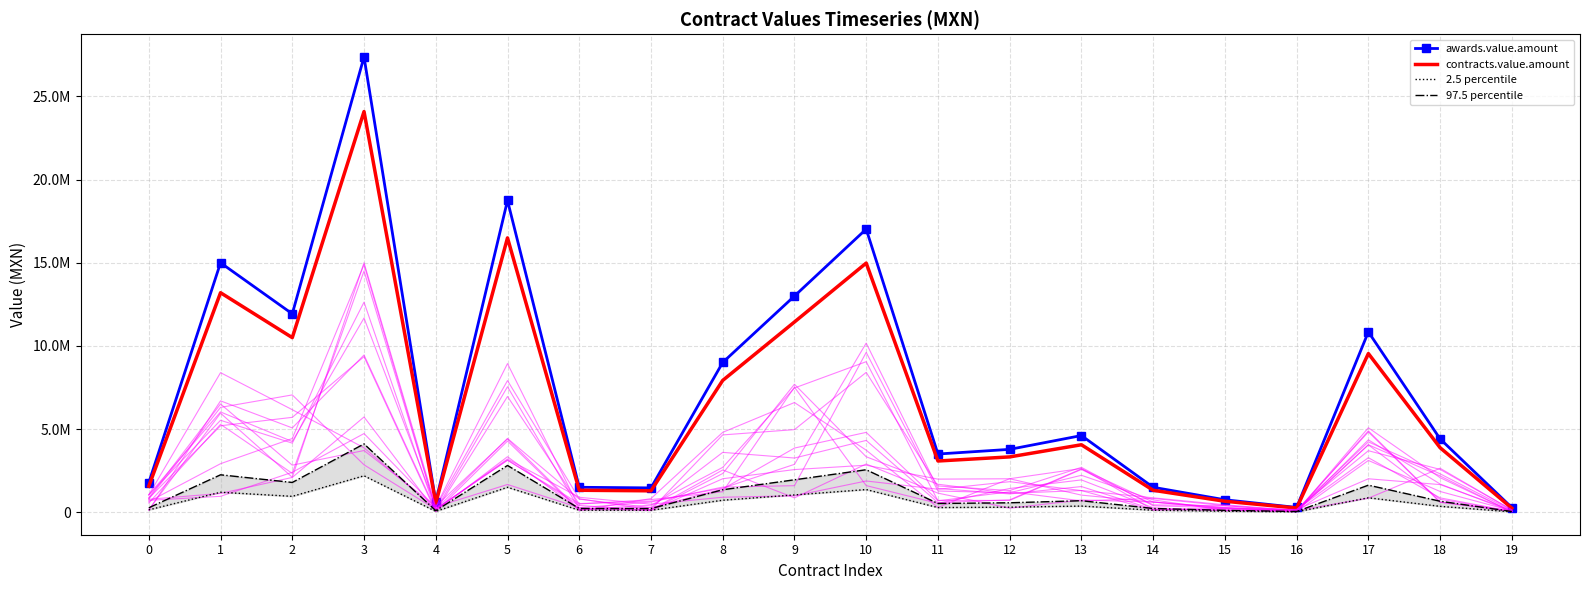

True or false: 97.5 percentile has a value of 63558.5 at 19.

False